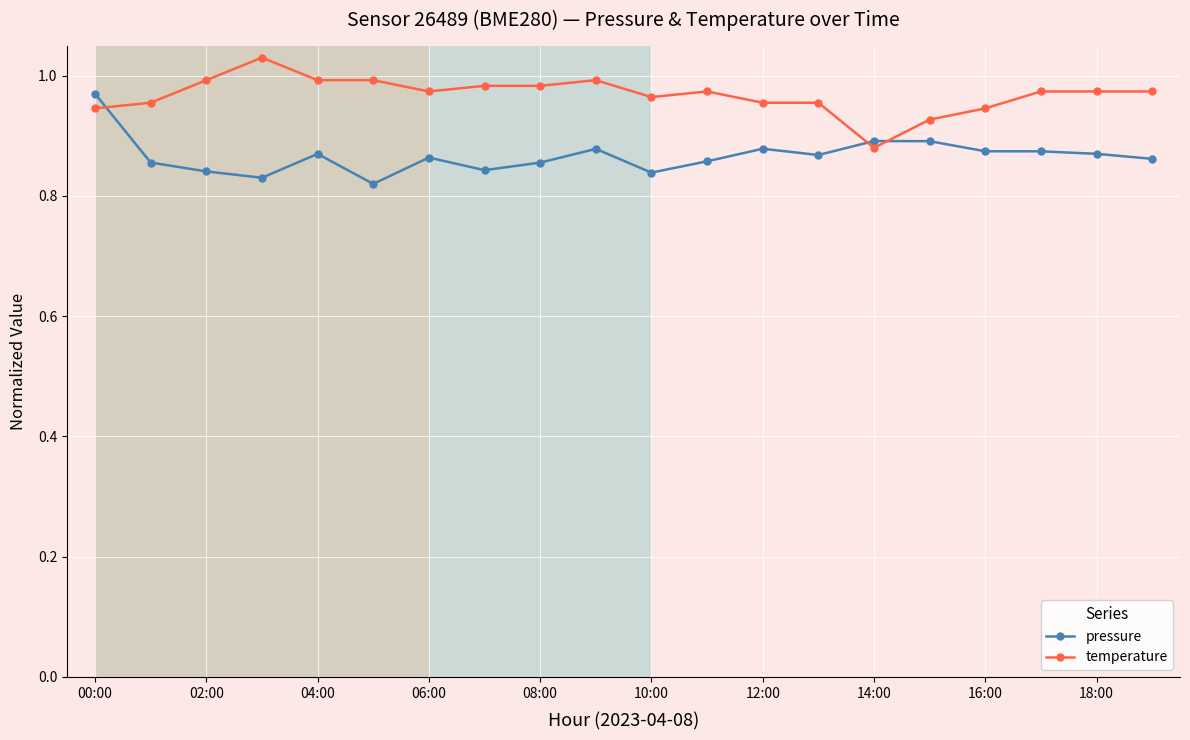

At how many categories does at least one series exceed 0?

20